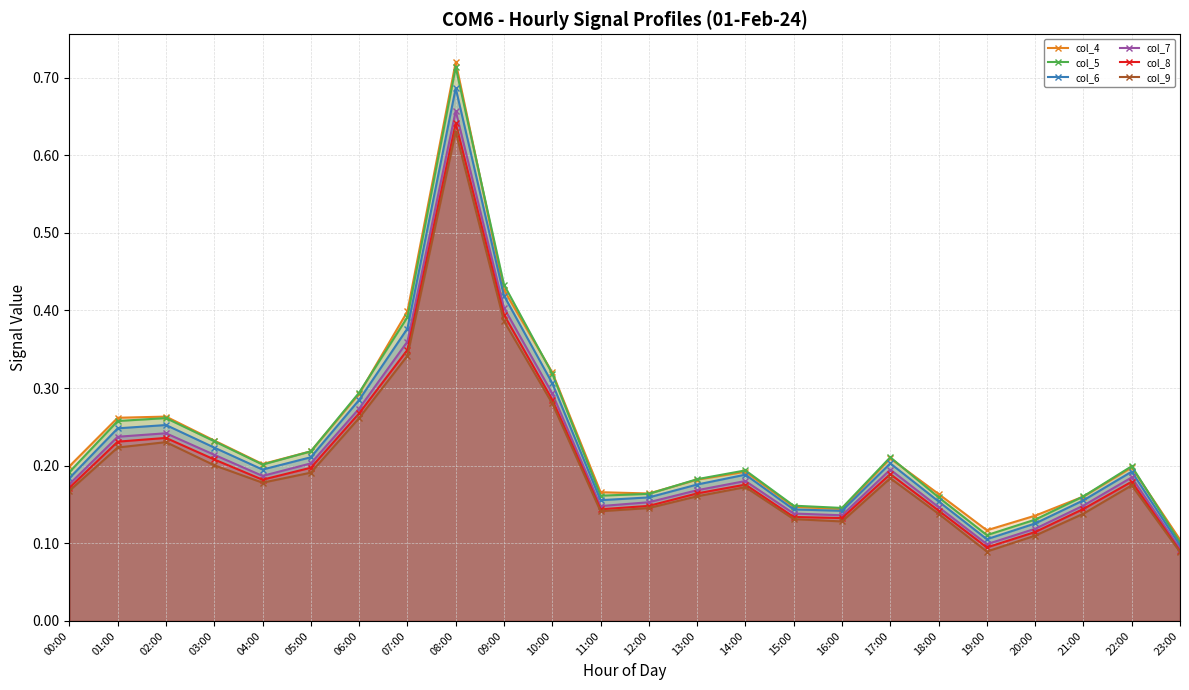

Where is col_4 nearest to the value 0?

23:00